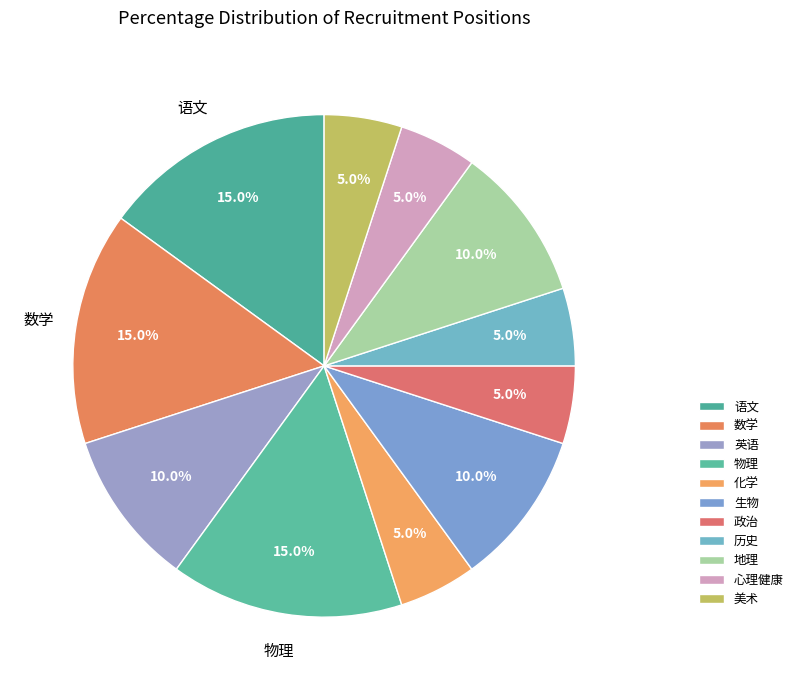

To the nearest percent, what portion does 心理健康 represent?

5%